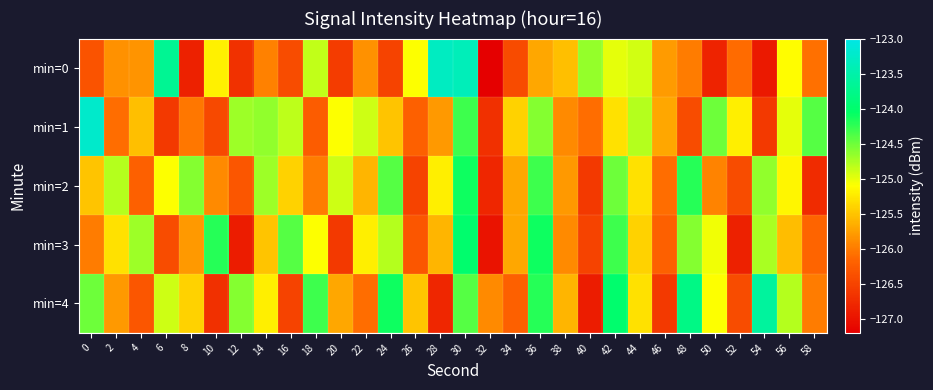

Reading left to right, what are all the values shown in this chart?

min=0: 0=-126.3	2=-125.9	4=-125.8	6=-123.7	8=-126.8	10=-125.2	12=-126.7	14=-126.0	16=-126.4	18=-124.9	20=-126.6	22=-125.8	24=-126.5	26=-125.1	28=-123.3	30=-123.4	32=-127.2	34=-126.4	36=-125.7	38=-125.5	40=-124.7	42=-125.0	44=-124.9	46=-125.8	48=-126.0	50=-126.8	52=-126.1	54=-126.9	56=-125.1	58=-126.1
min=1: 0=-123.2	2=-126.1	4=-125.5	6=-126.6	8=-126.0	10=-126.4	12=-124.7	14=-124.6	16=-124.8	18=-126.2	20=-125.1	22=-124.9	24=-125.5	26=-126.2	28=-125.8	30=-124.3	32=-126.7	34=-125.4	36=-124.6	38=-125.9	40=-126.1	42=-125.3	44=-124.8	46=-125.7	48=-126.4	50=-124.5	52=-125.2	54=-126.6	56=-125.0	58=-124.4
min=2: 0=-125.5	2=-124.8	4=-126.2	6=-125.1	8=-124.6	10=-125.9	12=-126.3	14=-124.7	16=-125.4	18=-126.0	20=-124.9	22=-125.6	24=-124.4	26=-126.5	28=-125.2	30=-124.1	32=-126.8	34=-125.7	36=-124.3	38=-125.8	40=-126.6	42=-124.5	44=-125.3	46=-126.1	48=-124.2	50=-126.0	52=-126.4	54=-124.7	56=-125.2	58=-126.8
min=3: 0=-126.0	2=-125.3	4=-124.7	6=-126.4	8=-125.8	10=-124.2	12=-126.9	14=-125.5	16=-124.4	18=-125.1	20=-126.6	22=-125.2	24=-124.8	26=-126.3	28=-125.6	30=-124.0	32=-127.0	34=-125.7	36=-124.1	38=-125.9	40=-126.5	42=-124.3	44=-125.4	46=-126.2	48=-124.6	50=-125.0	52=-126.8	54=-124.8	56=-125.5	58=-126.2
min=4: 0=-124.5	2=-125.8	4=-126.3	6=-124.9	8=-125.4	10=-126.7	12=-124.6	14=-125.2	16=-126.5	18=-124.3	20=-125.7	22=-126.1	24=-124.1	26=-125.5	28=-126.8	30=-124.4	32=-125.9	34=-126.2	36=-124.2	38=-125.6	40=-126.9	42=-124.0	44=-125.3	46=-126.6	48=-123.8	50=-125.1	52=-126.4	54=-123.6	56=-124.8	58=-126.0